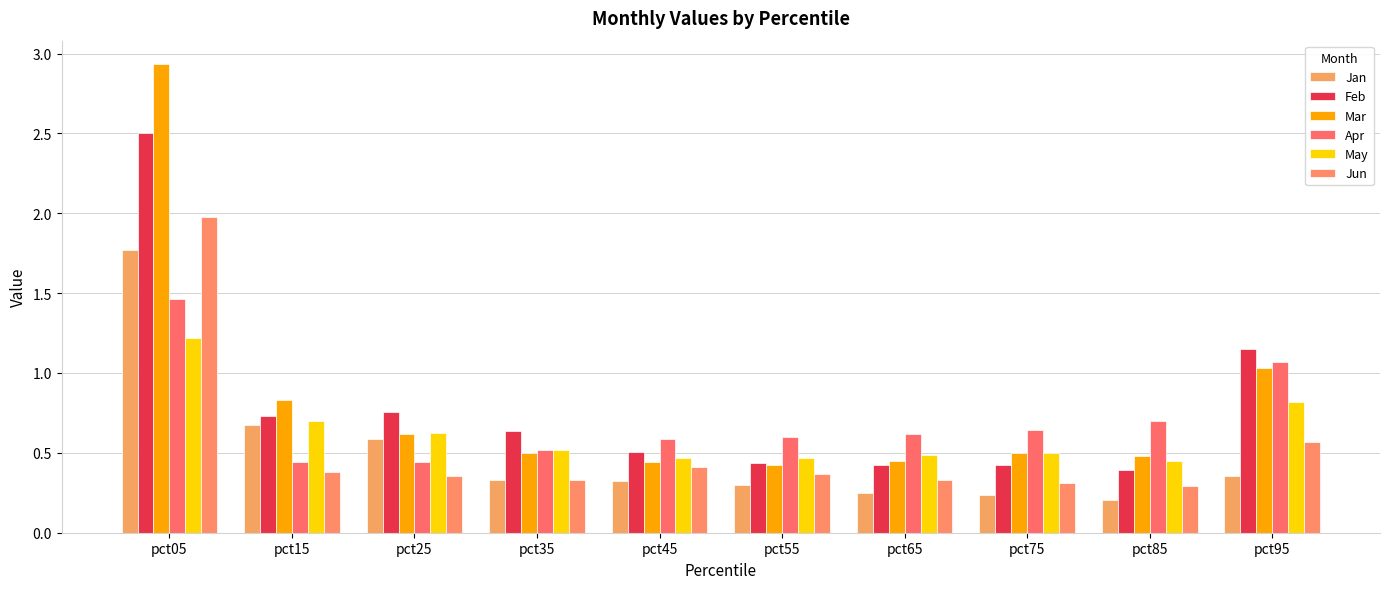

List the labels in order of Jan value, largest first.

pct05, pct15, pct25, pct95, pct35, pct45, pct55, pct65, pct75, pct85